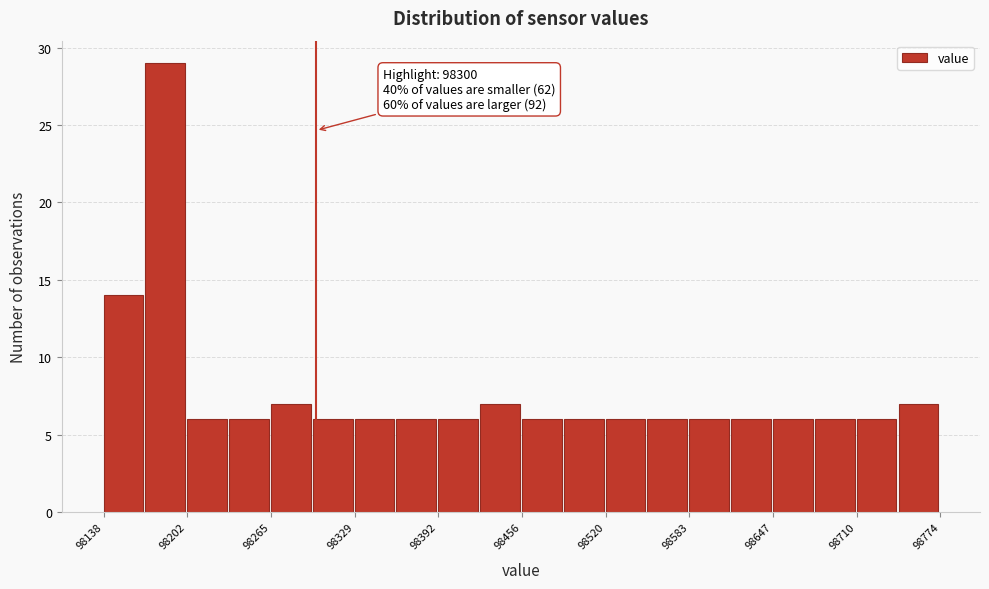

Around what value on the x-axis is the tallest bar? Give the approximate position of its centre, as read against the axis.

98190